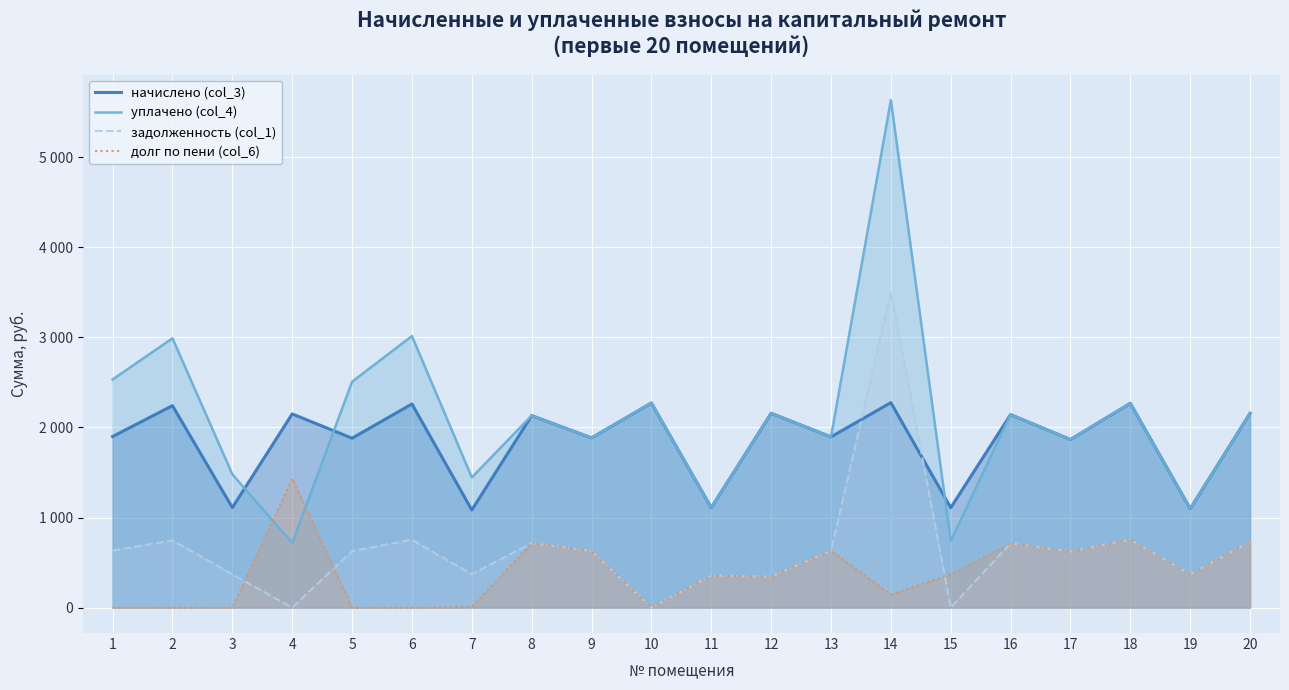

Where is уплачено (col_4) nearest to the value 3174?

6